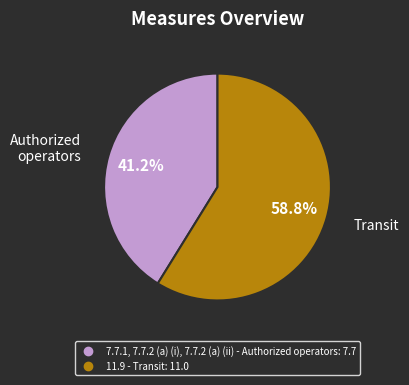

How much of the chart is everything except 7.7.1, 7.7.2 (a) (i), 7.7.2 (a) (ii) - Authorized operators?

58.8%